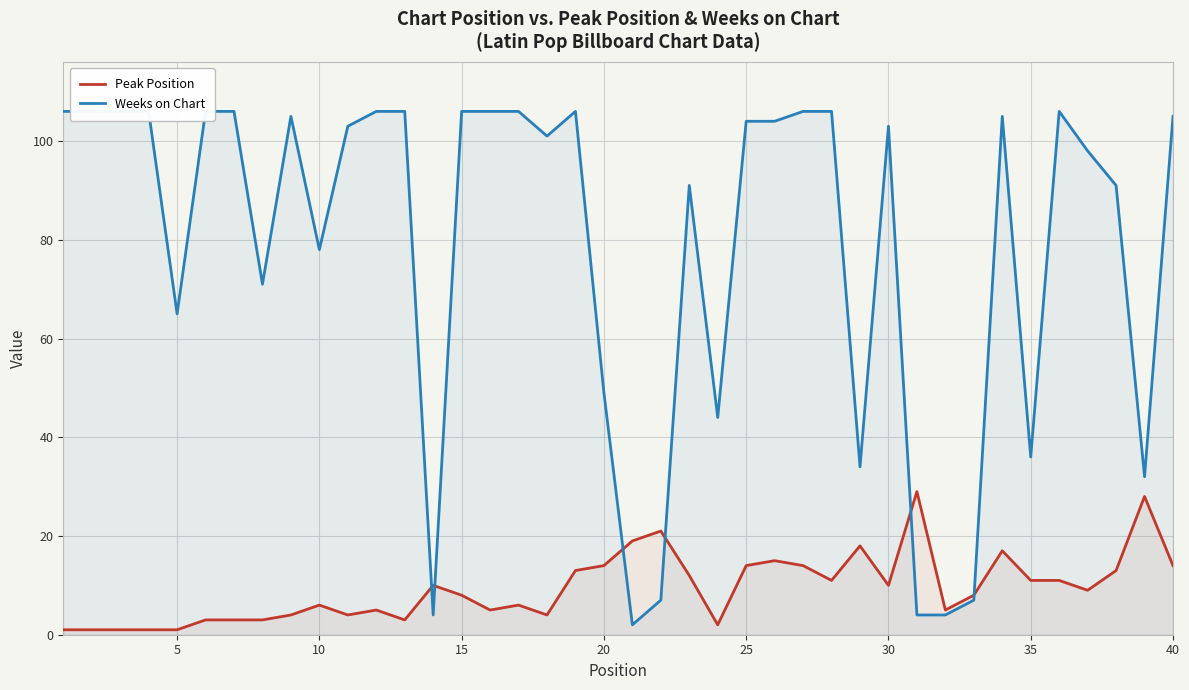

What is the value of the Weeks on Chart point at the 9th from the left?

105